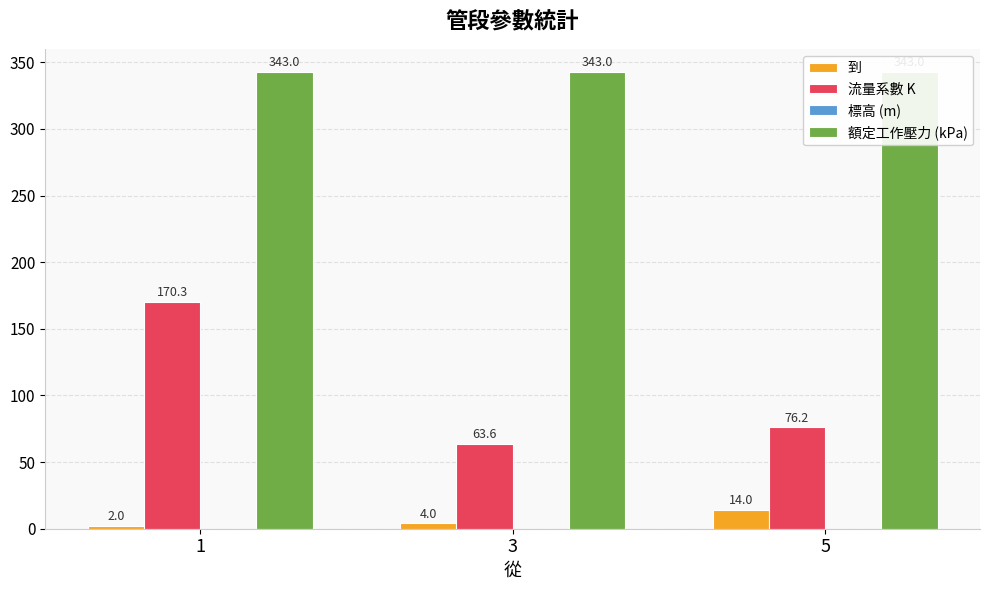

What are all the series names shown in the legend?

到, 流量系數 K, 標高 (m), 額定工作壓力 (kPa)